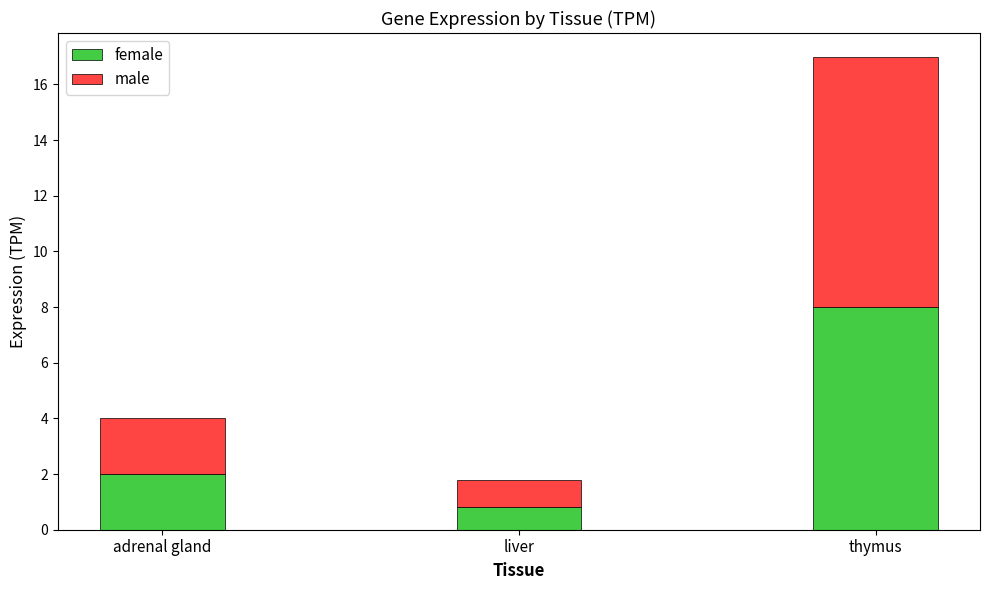

What is the total value across all series at adrenal gland?

4.0